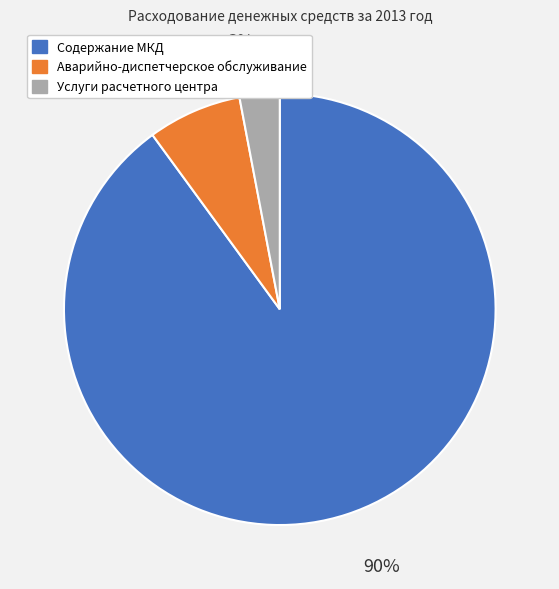

To the nearest percent, what is the combined percentage of Содержание МКД and Аварийно-диспетчерское обслуживание?

97%